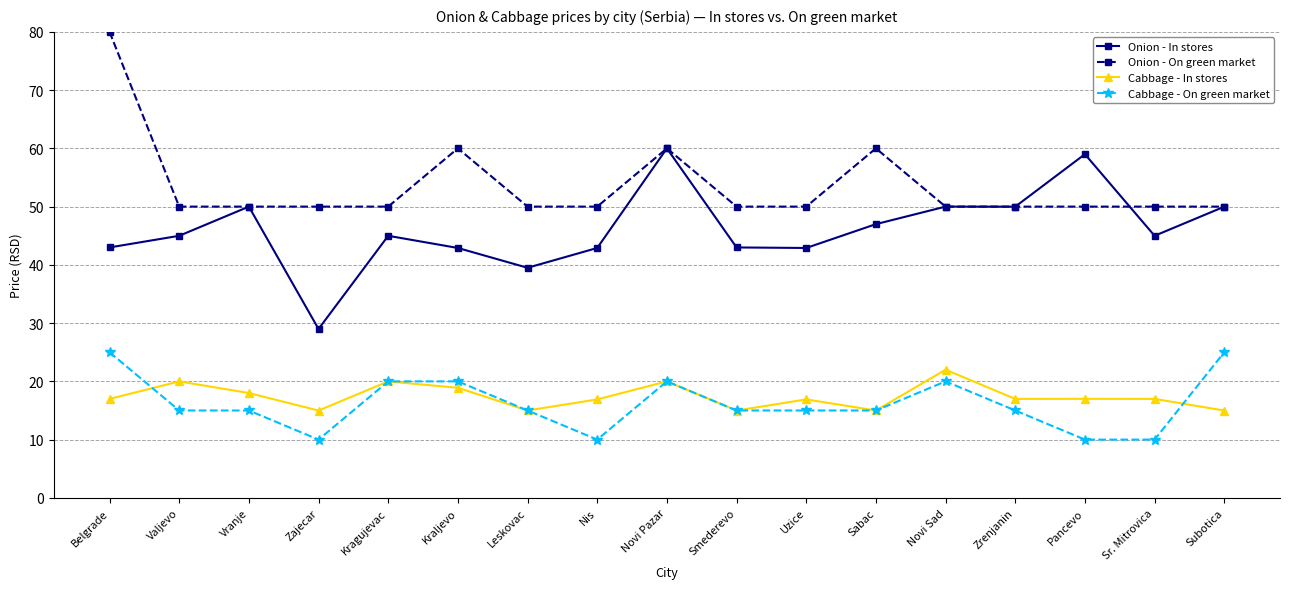

Which category has the highest value in the Onion - On green market series?

Belgrade